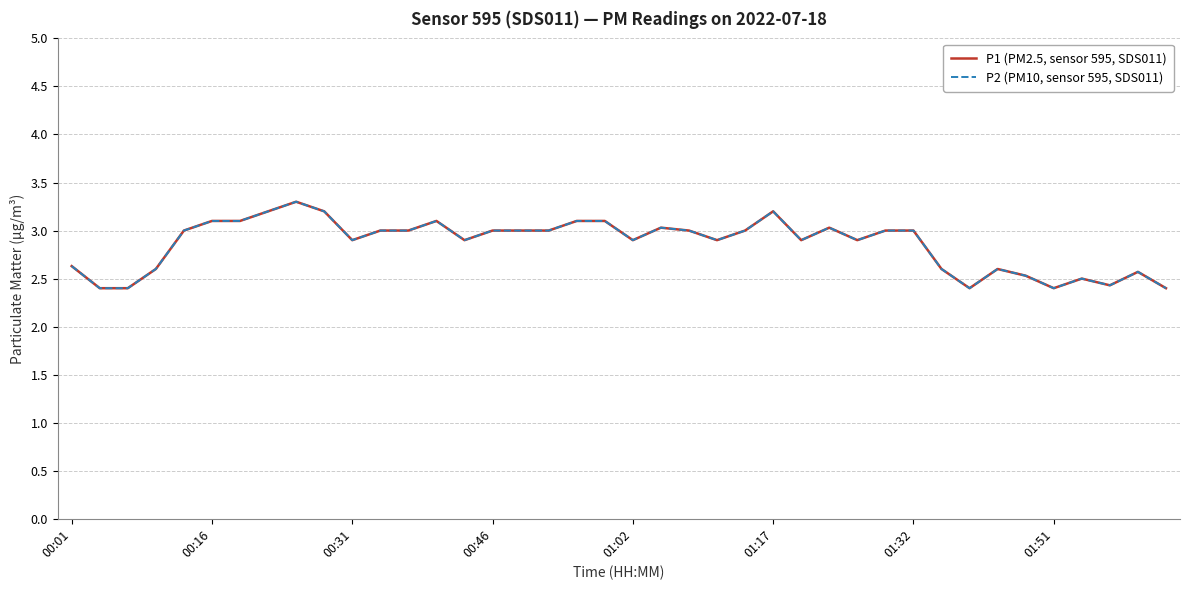

True or false: P2 (PM10, sensor 595, SDS011) and P1 (PM2.5, sensor 595, SDS011) intersect in this chart.

False